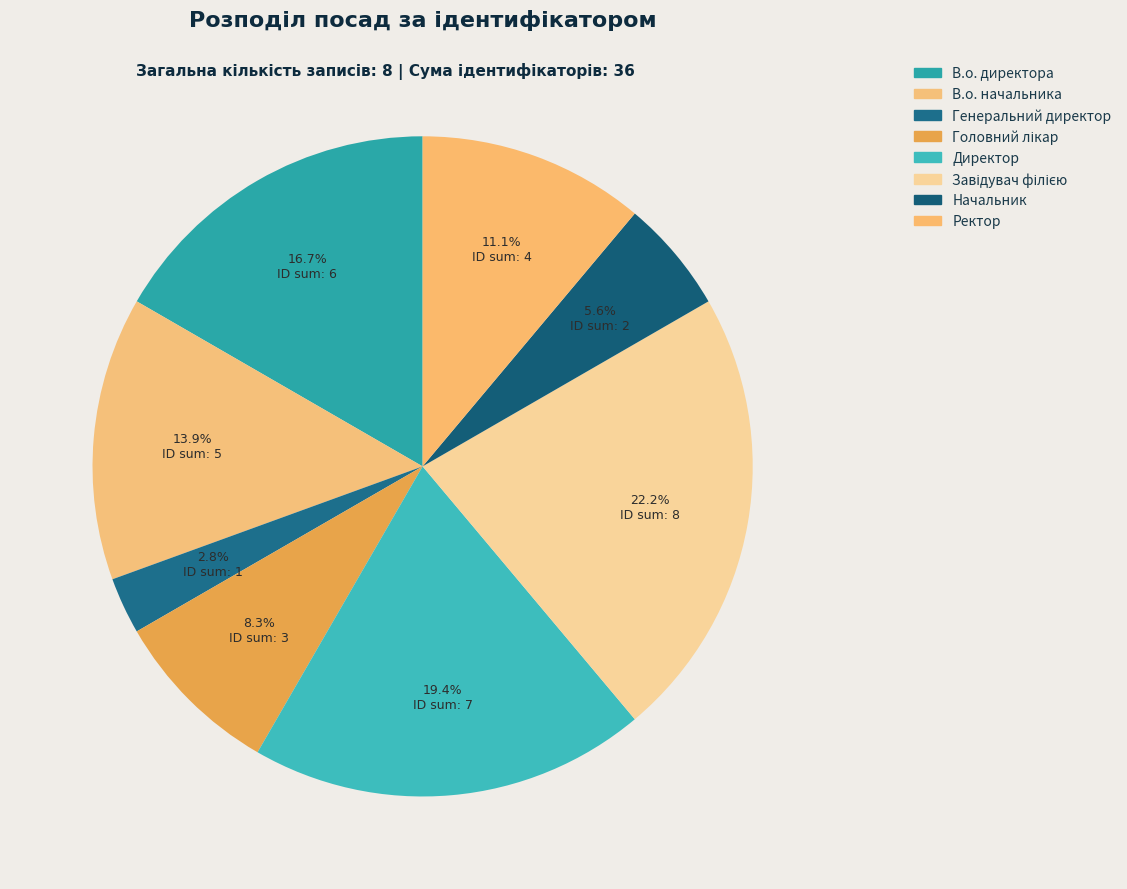

How much of the chart is everything except Начальник?

94.4%